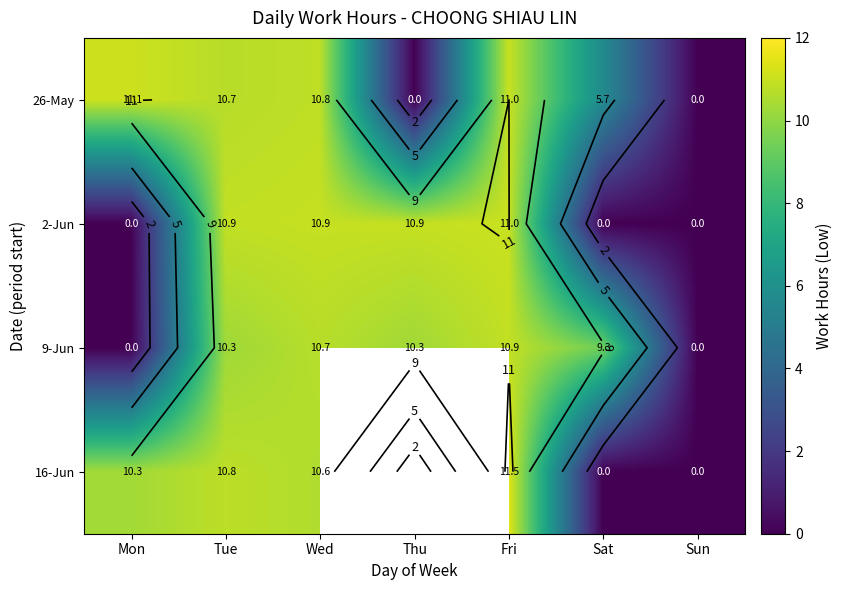

What is the difference between the second highest and minimum values in the 9-Jun series?

10.7